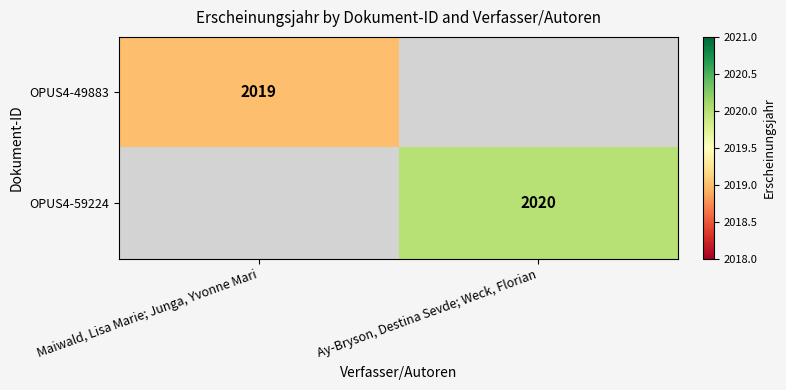

The OPUS4-59224 series shows 3061 at Ay-Bryson, Destina Sevde; Weck, Florian. True or false?

False